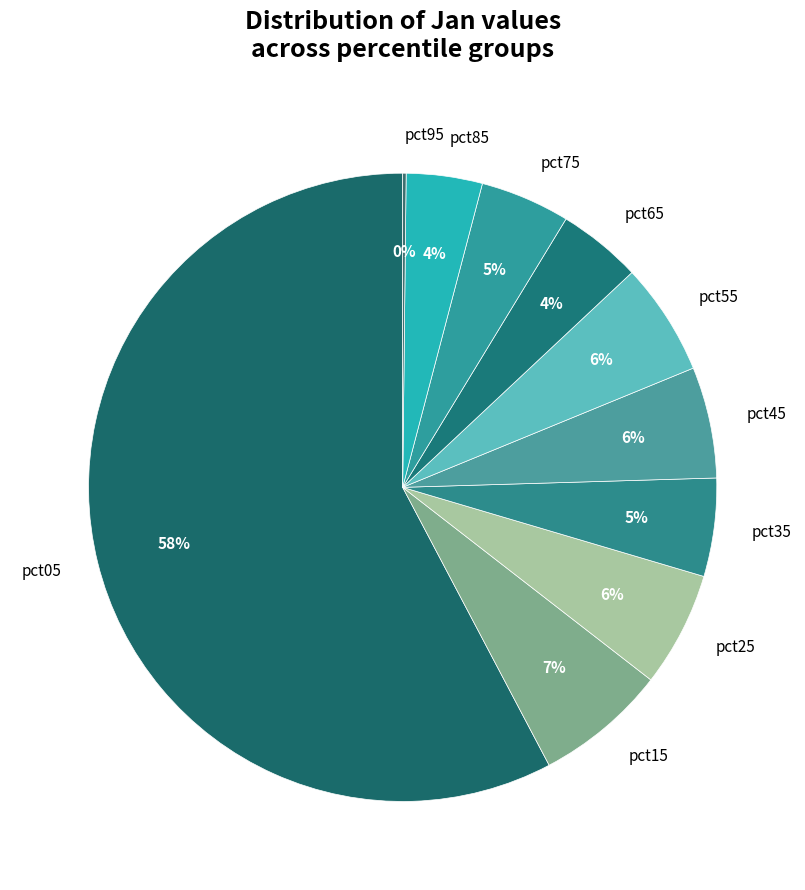

Which category has the biggest portion of the pie?

pct05